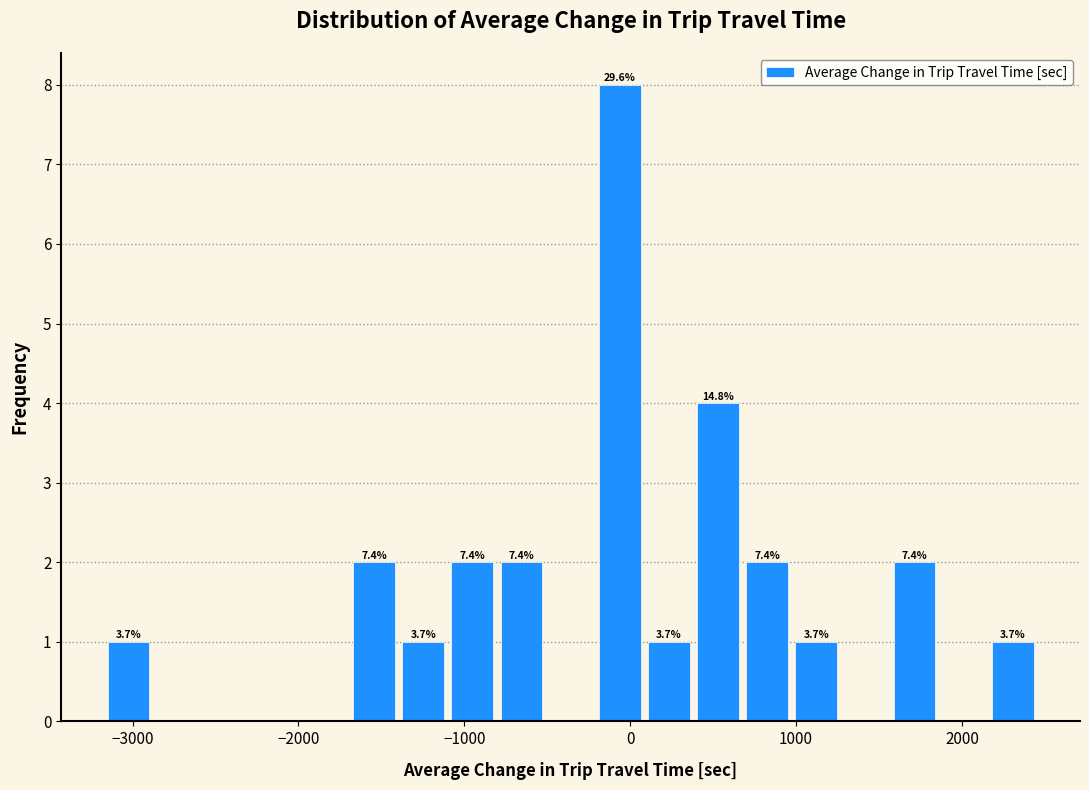

Around what value on the x-axis is the tallest bar? Give the approximate position of its centre, as read against the axis.

-100